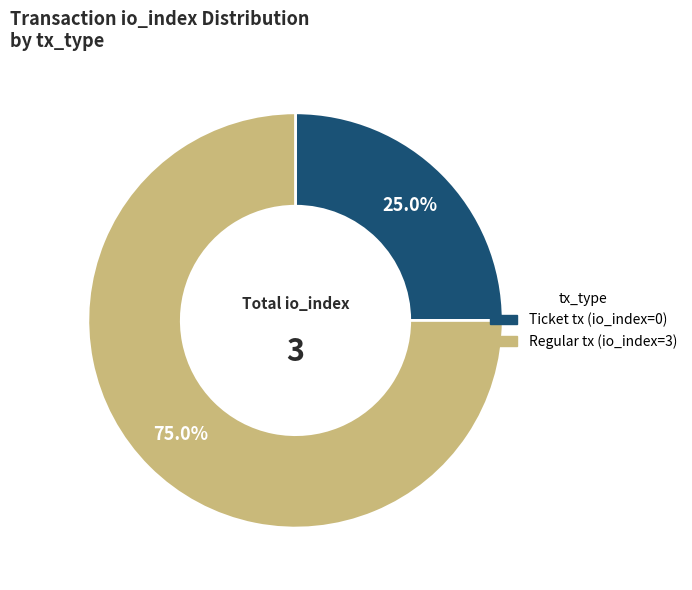

Rank the categories by value from lowest to highest.

Ticket tx (io_index=0), Regular tx (io_index=3)